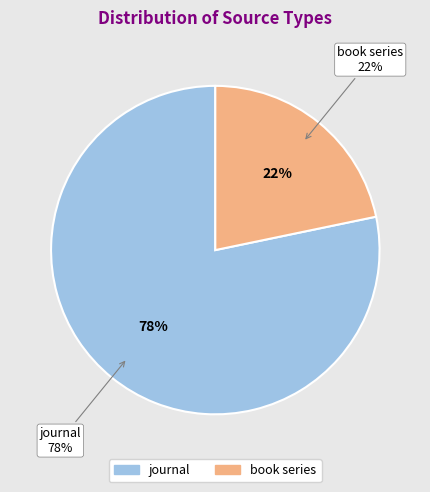

Count the number of slices in the pie.

2